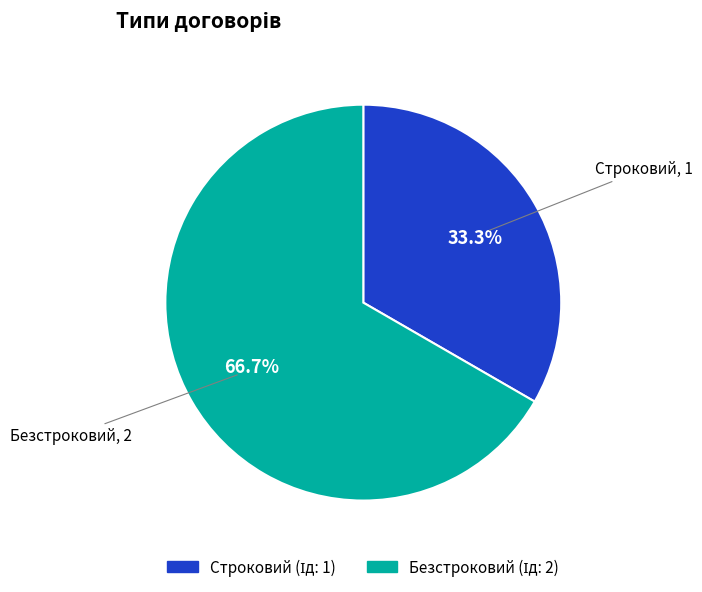

Between Строковий and Безстроковий, which is larger?

Безстроковий